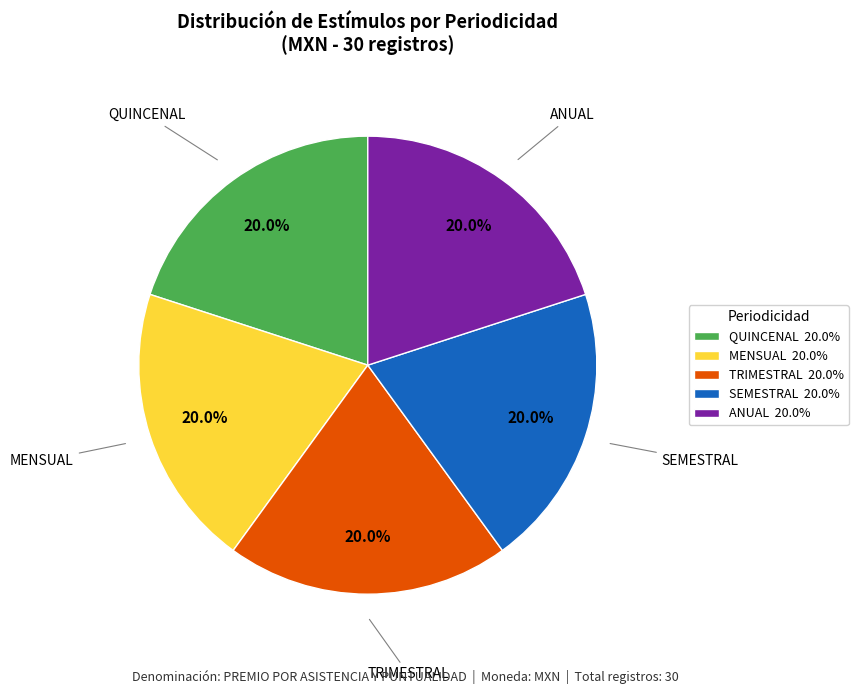

How many segments does this pie chart have?

5